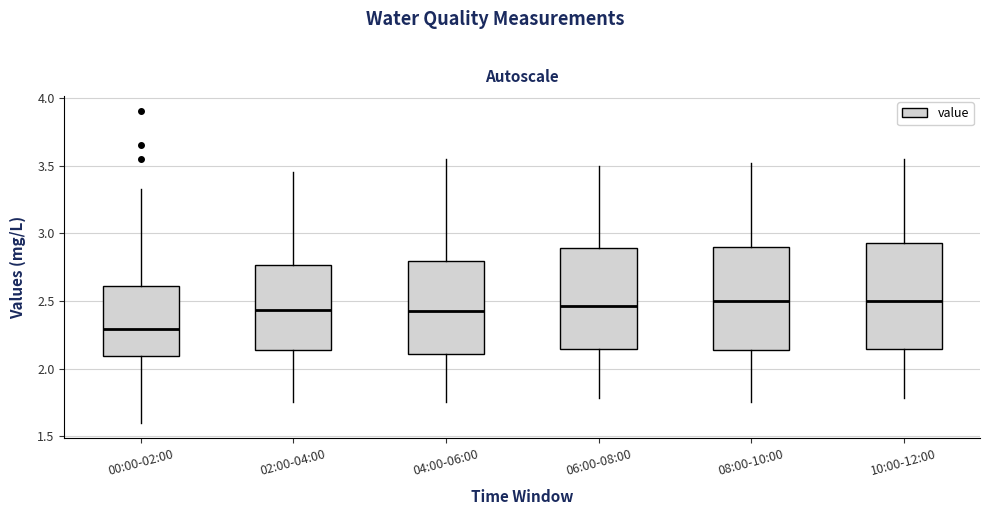

Where does the lower whisker of the box for 08:00-10:00 end on the y-axis? The values are not printed on the chart, so give them approximately, as read against the axis.

1.75